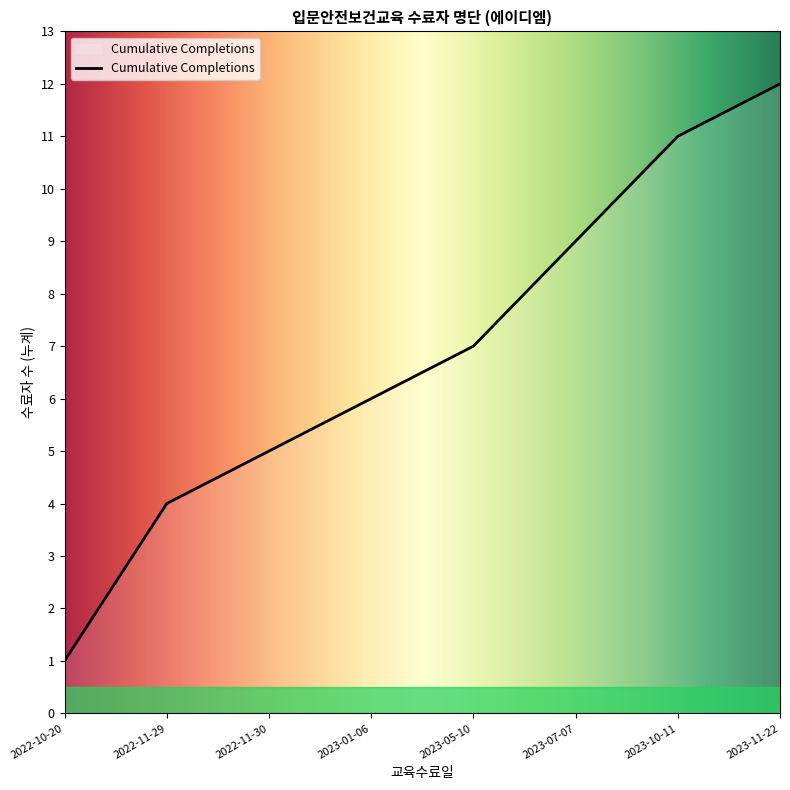

What is the change in value from 2023-07-07 to 2023-11-22?

+3